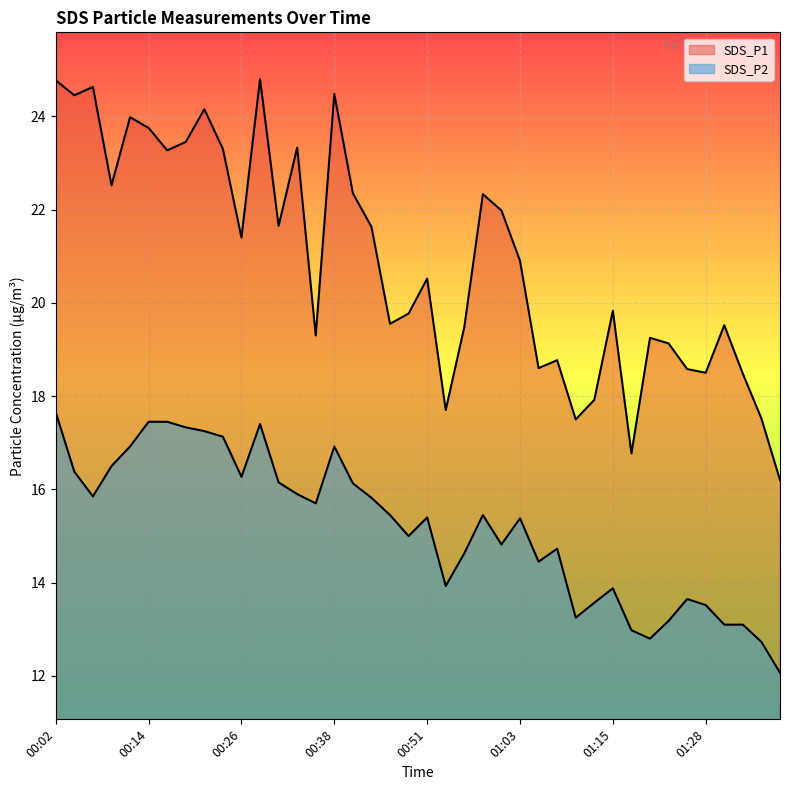

Which series changed the most between 00:29 and 00:48?

SDS_P1